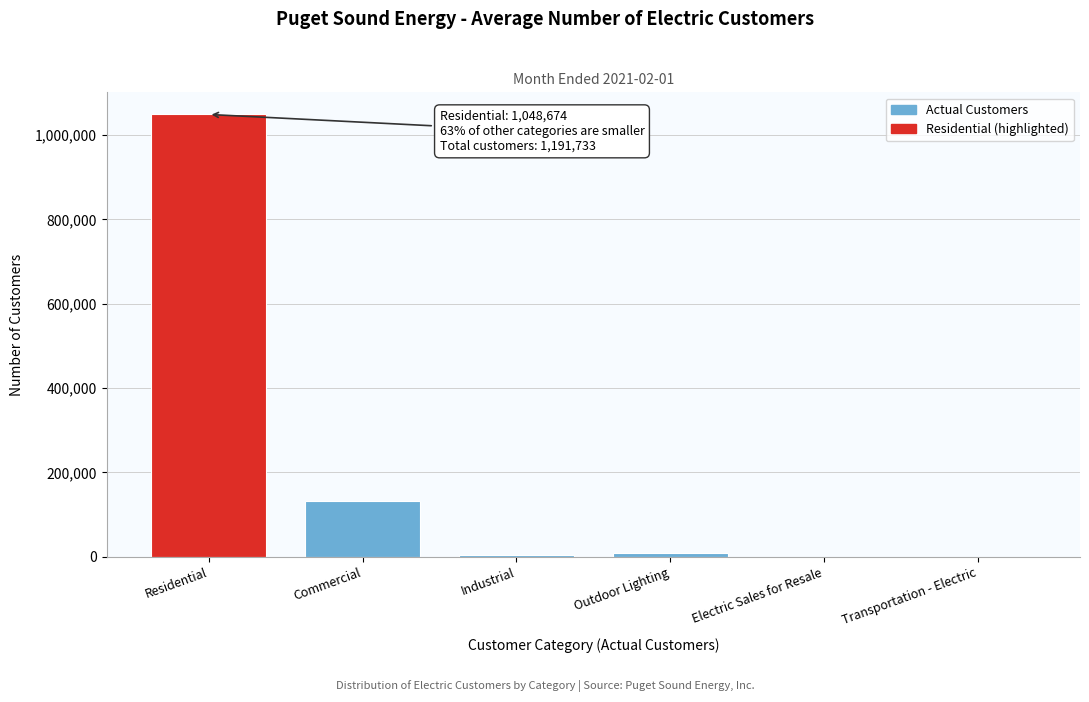

The chart shows a value of 1048674 at Residential. True or false?

True